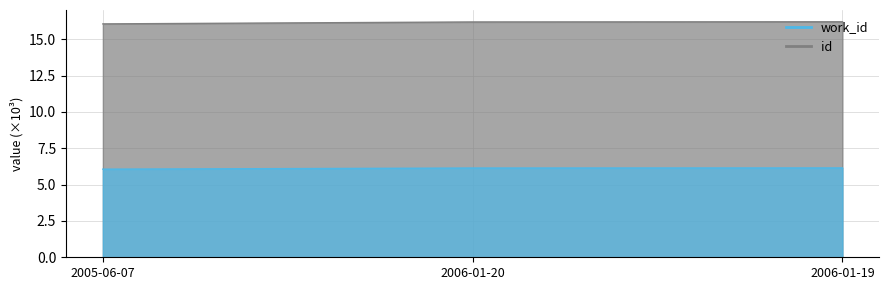

What is the smallest value displayed?

6.1